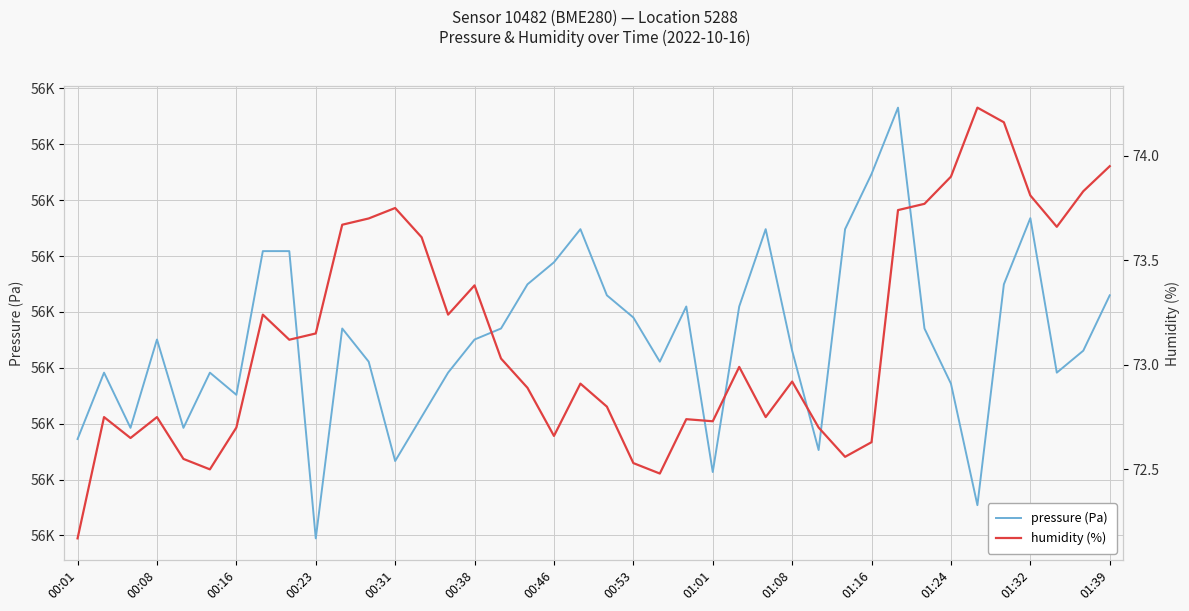

At which category is the sum across all series the highest?

31